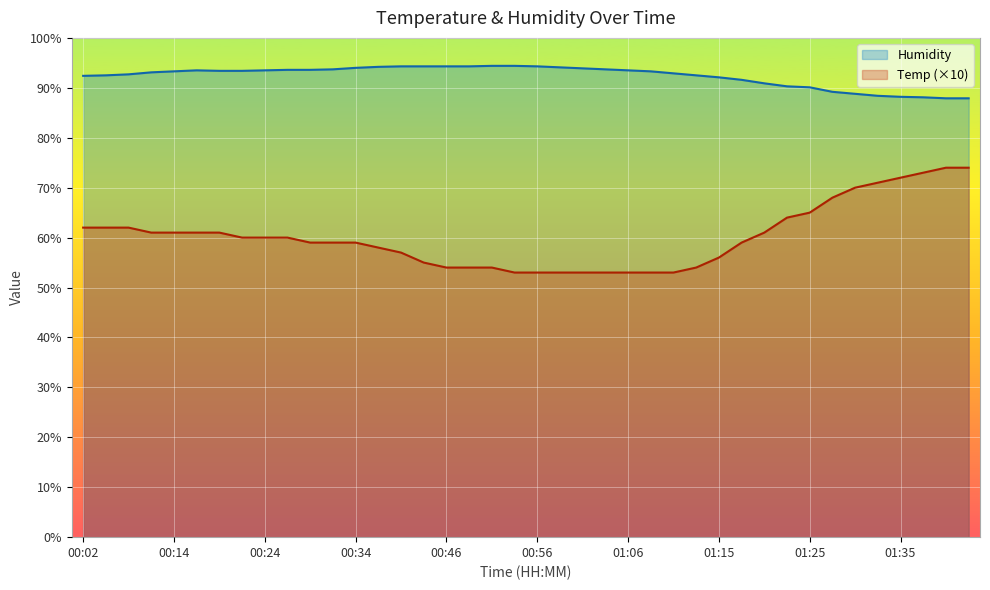

True or false: Humidity and Temp cross at least once.

False